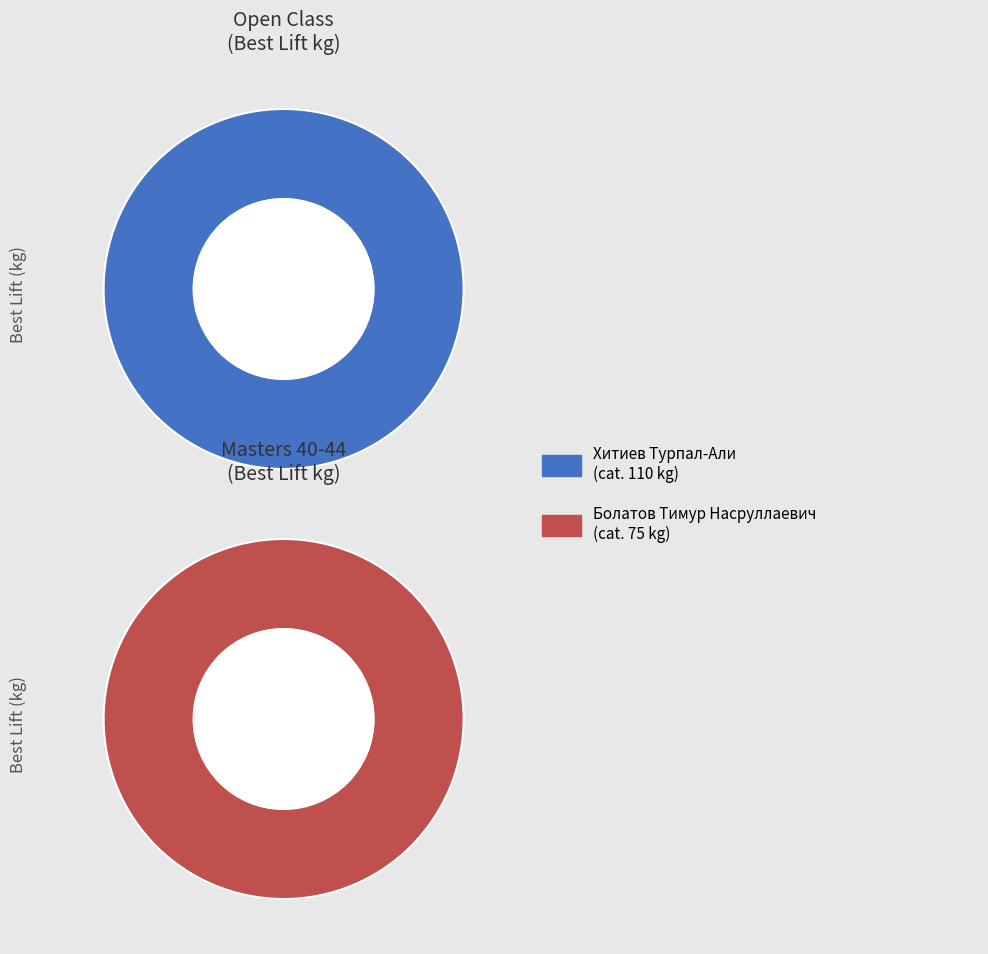

Which category has the biggest portion of the pie?

Хитиев Турпал-Али